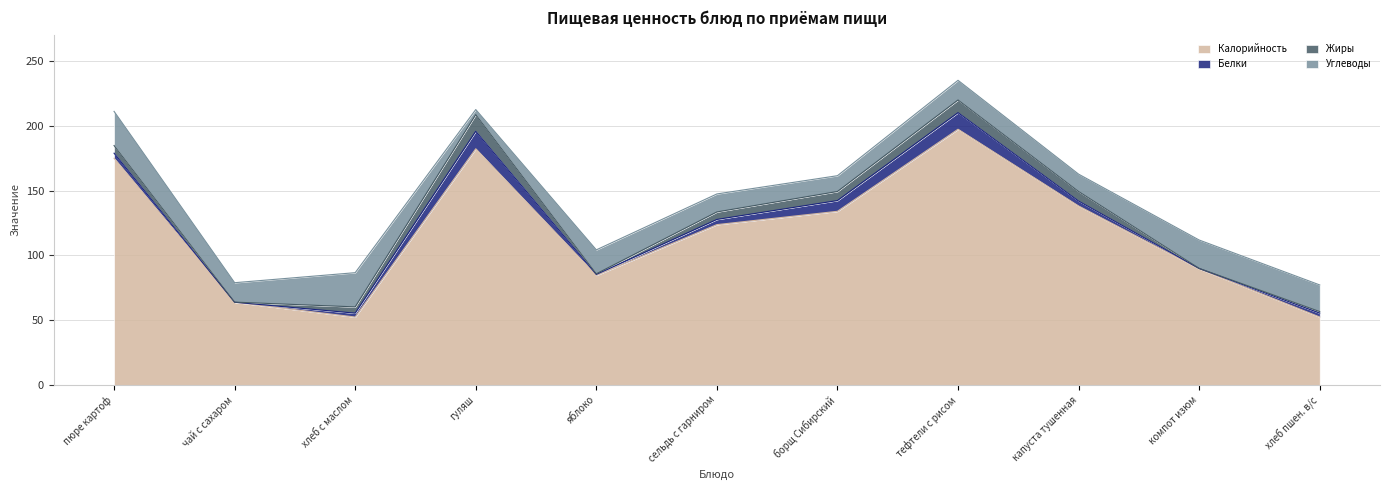

At which category does Жиры reach its first local peak?

гуляш